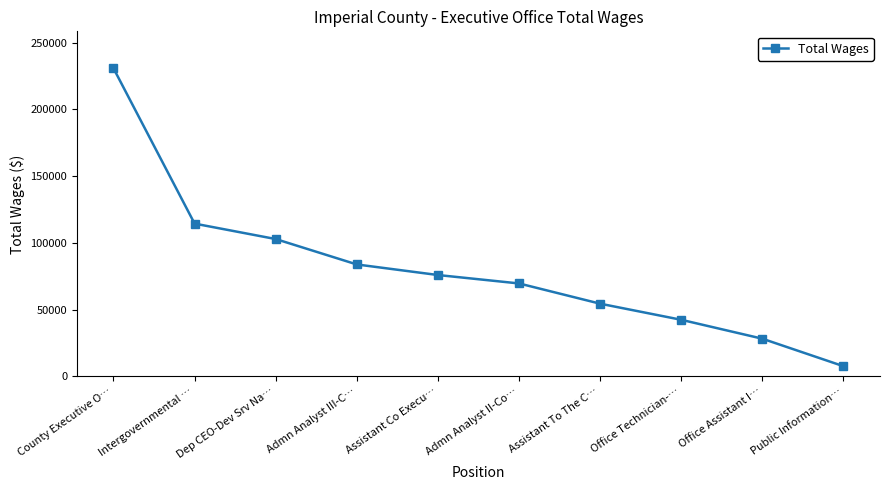

The value at Dep CEO-Dev Srv Na… is 160239. True or false?

False